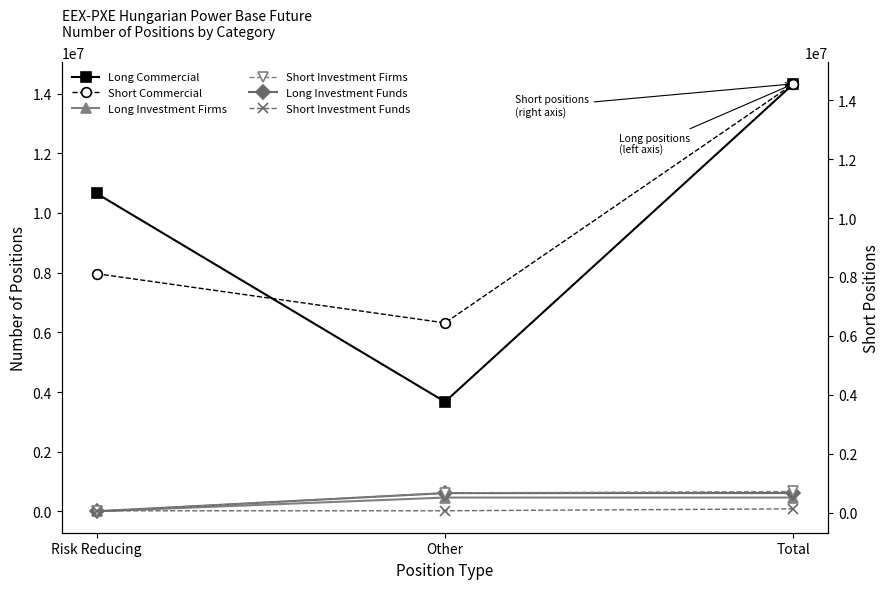

True or false: Short Investment Funds has a value of 65520 at Risk Reducing.

True